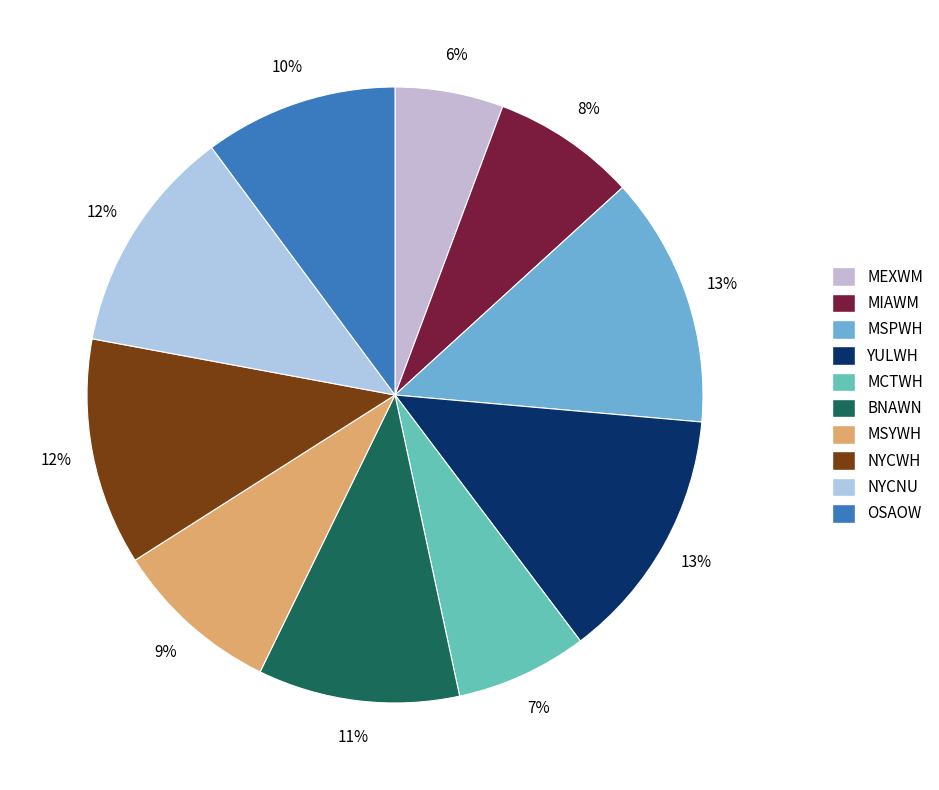

Do MSYWH and MSPWH together represent more than half of the pie?

No